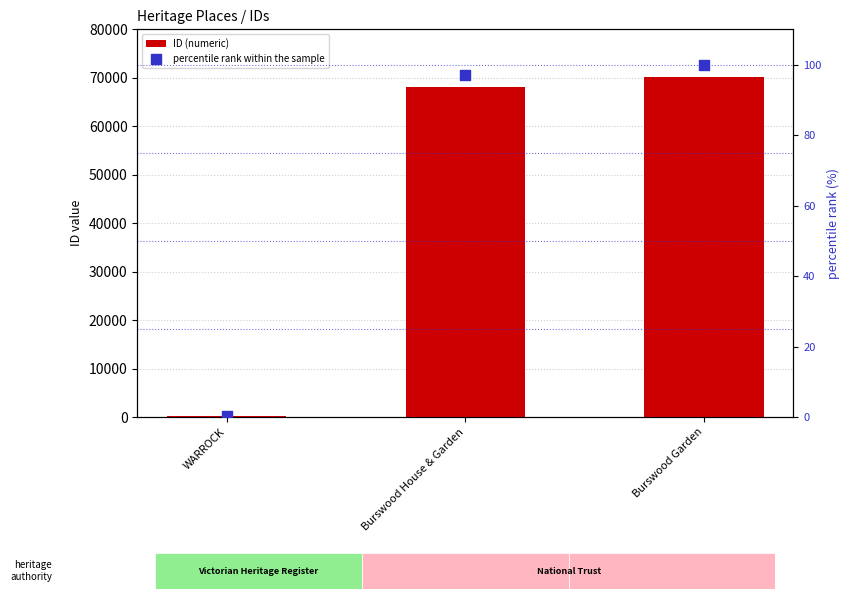

At how many categories does at least one series exceed 10564?

2